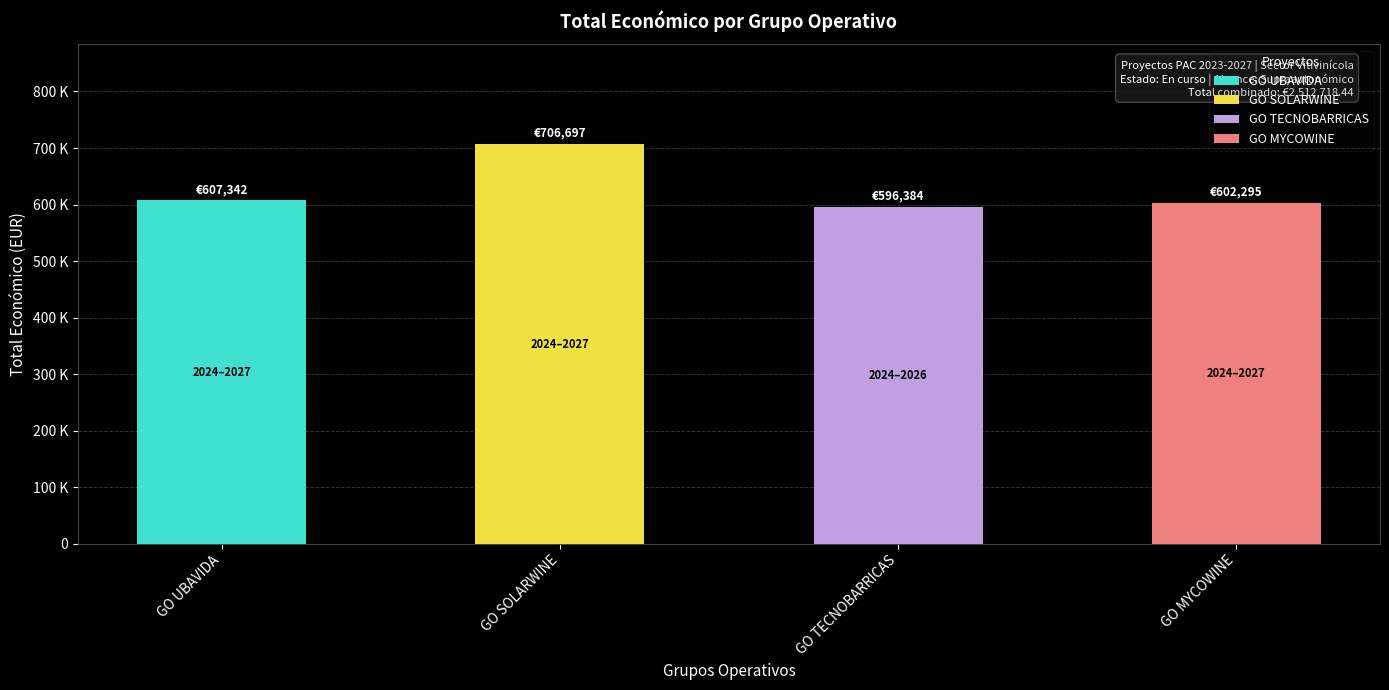

What position from the right is GO SOLARWINE?

3